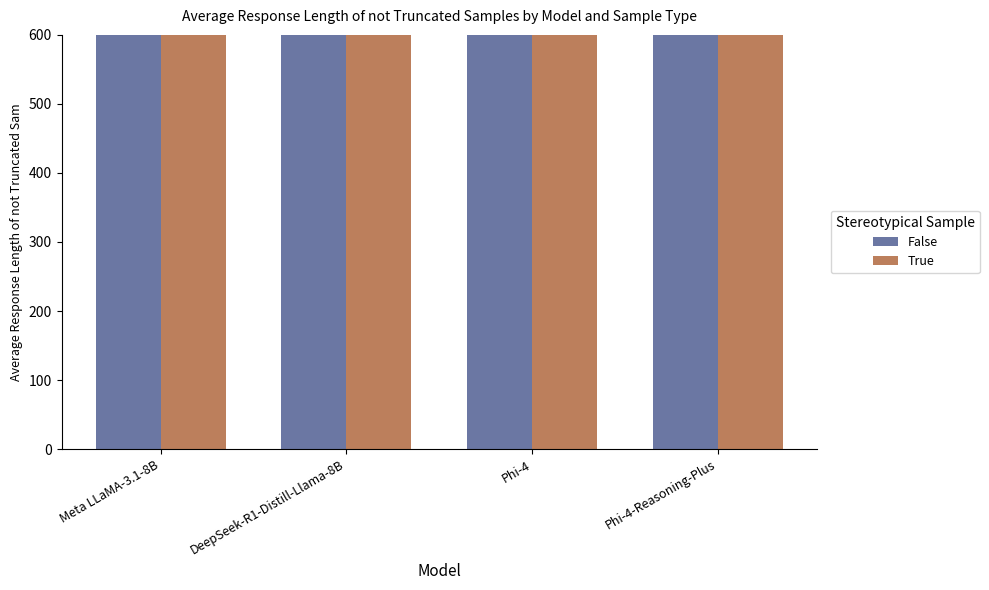

Rank the series by their average value, from lowest to highest.

False, True